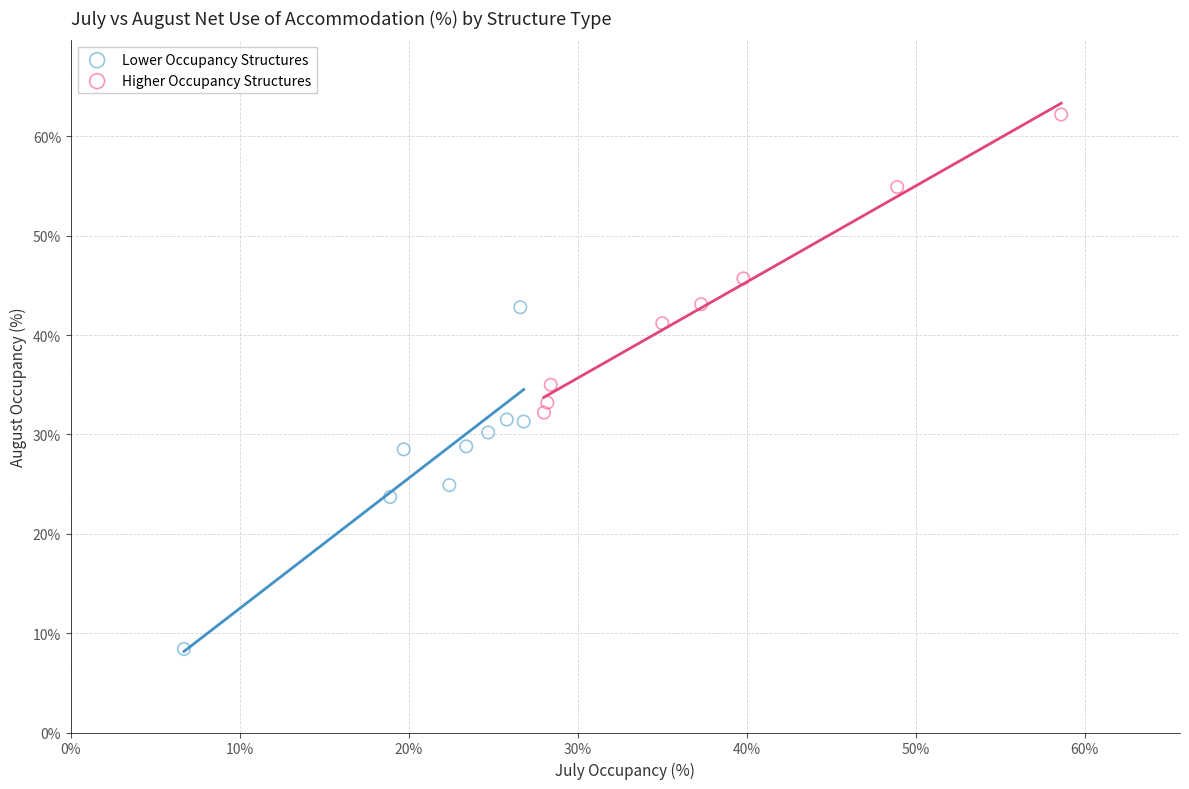

Which series has the widest spread of Y values?

Lower Occupancy Structures